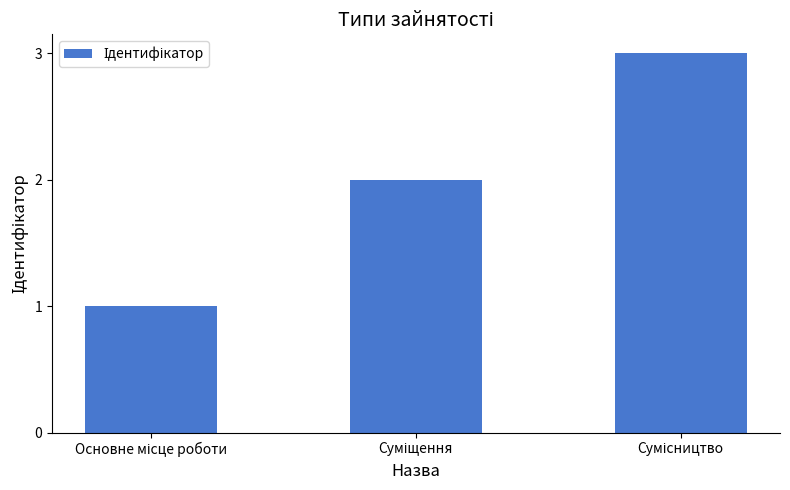

What is the greatest value displayed?

3